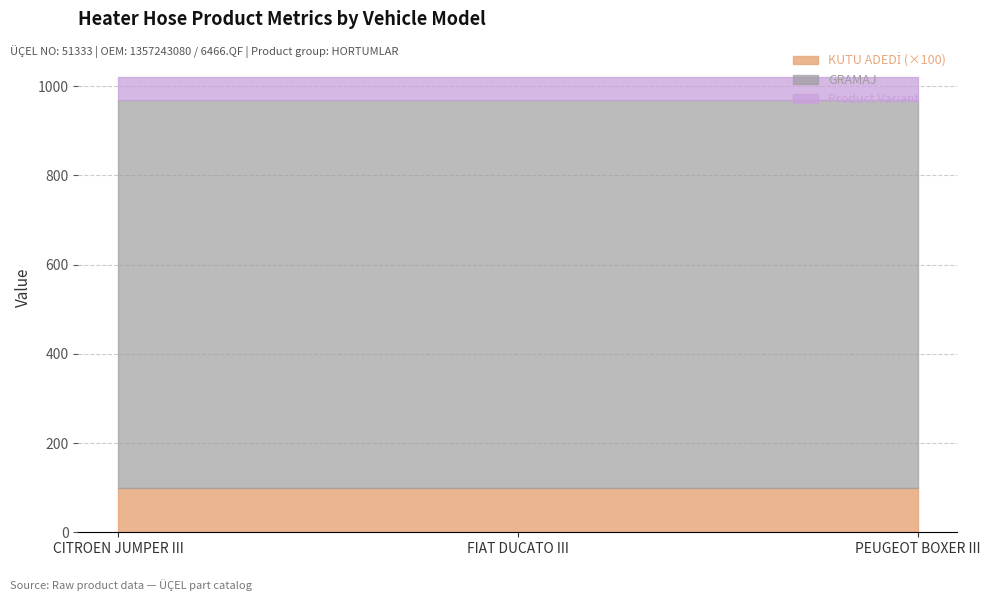

What position from the right is PEUGEOT BOXER III?

1